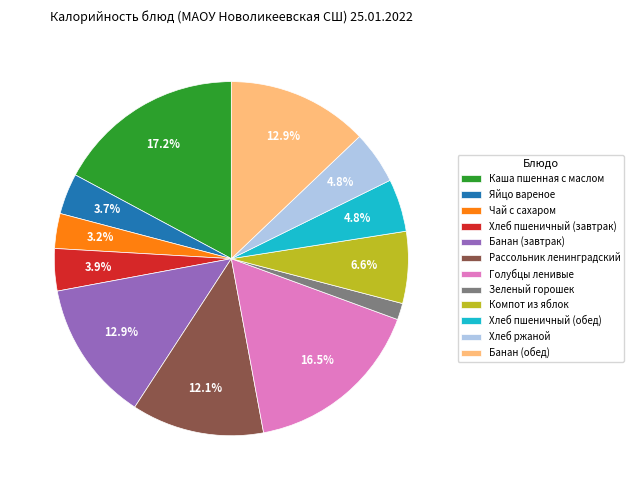

What is the ratio of the value at Банан (обед) to the value at Хлеб пшеничный (обед)?

2.7